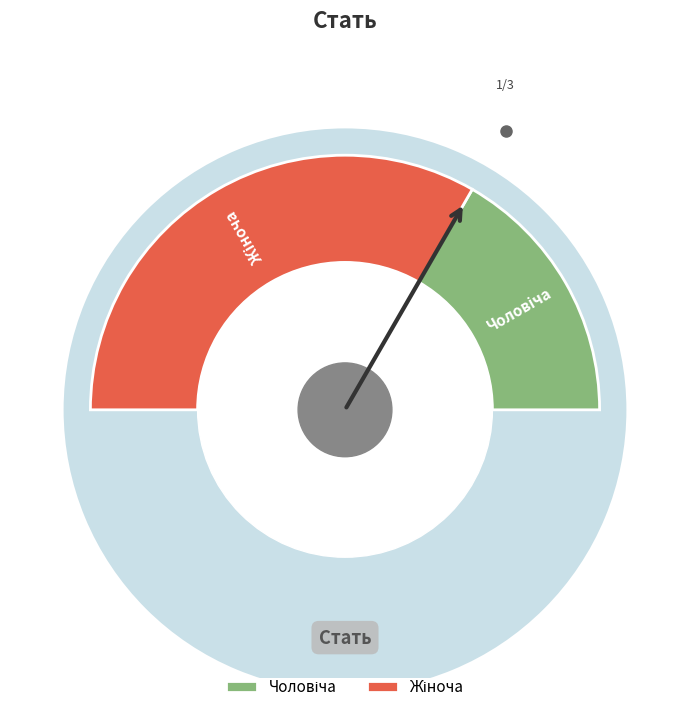

To the nearest percent, what is the difference between the Чоловіча and Жіноча slice percentages?

33%